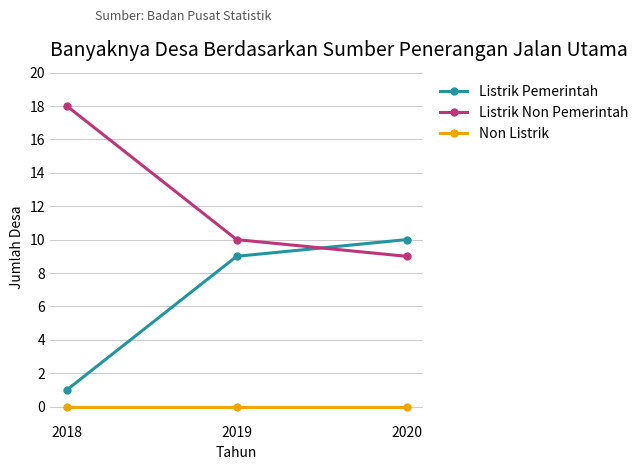

Rank the series by their average value, from lowest to highest.

Non Listrik, Listrik Pemerintah, Listrik Non Pemerintah